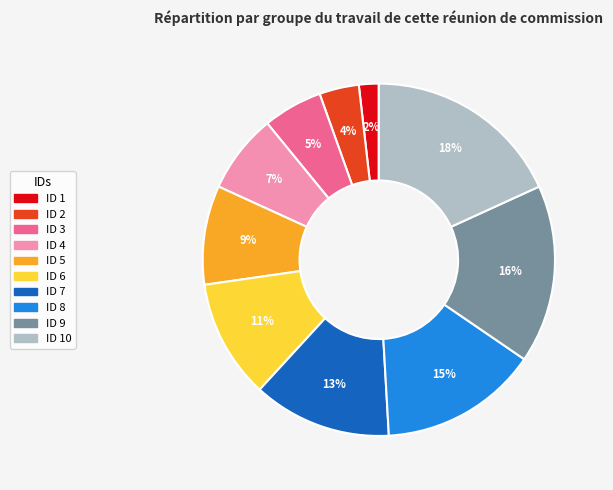

Is there a majority slice in this chart?

No